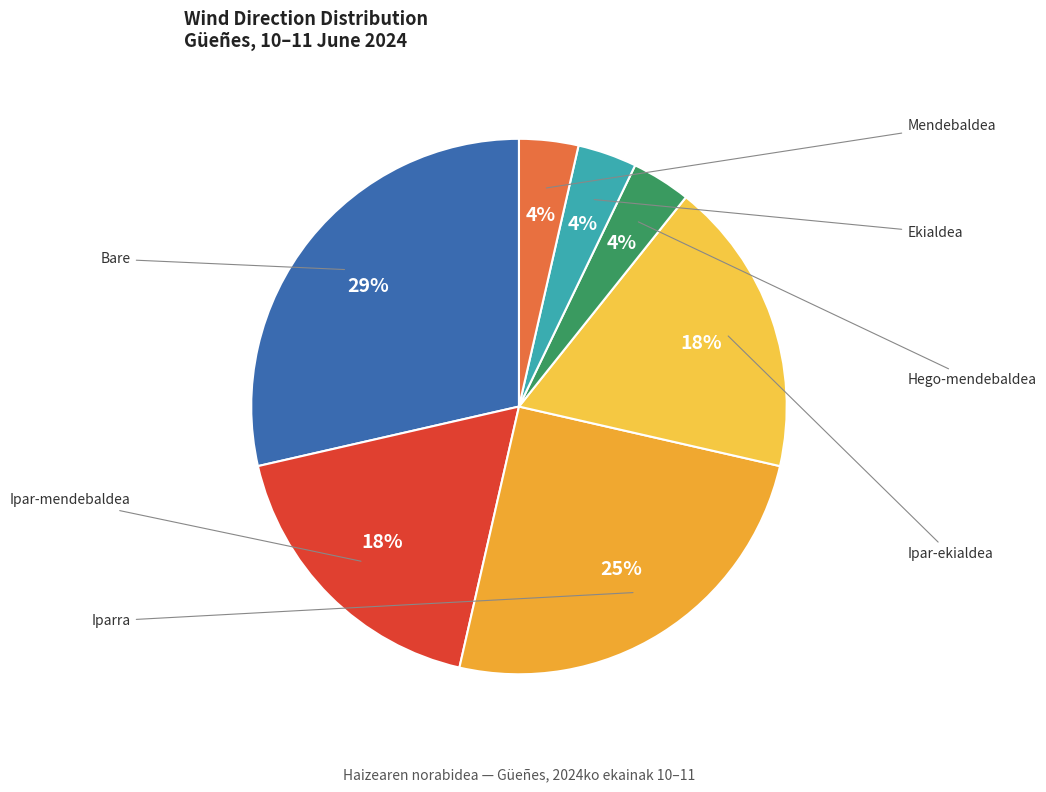

Does Mendebaldea represent more than half of the total?

No